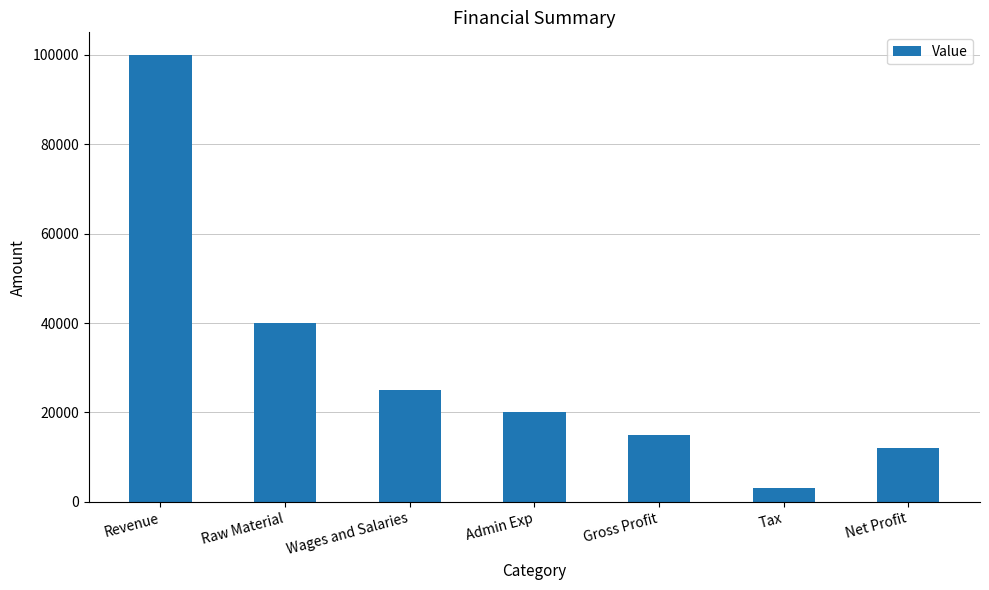

List the labels in order of value, smallest first.

Tax, Net Profit, Gross Profit, Admin Exp, Wages and Salaries, Raw Material, Revenue